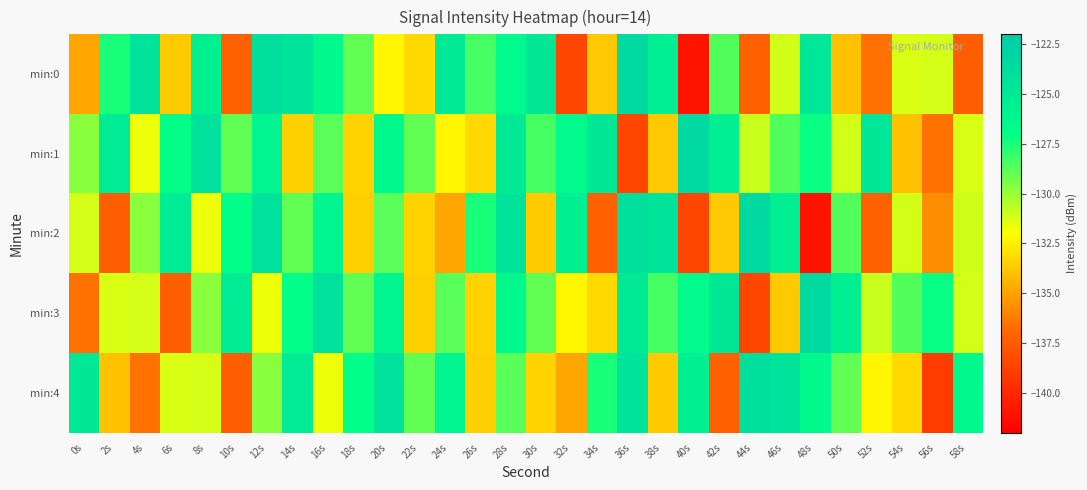

What is the spread (max minus min) of values at 32s?

12.9